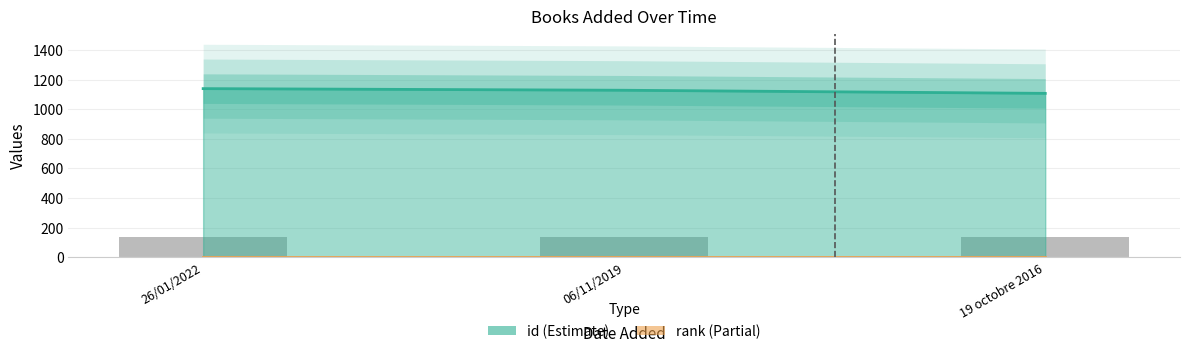

What is the difference between the second highest and minimum values?

21